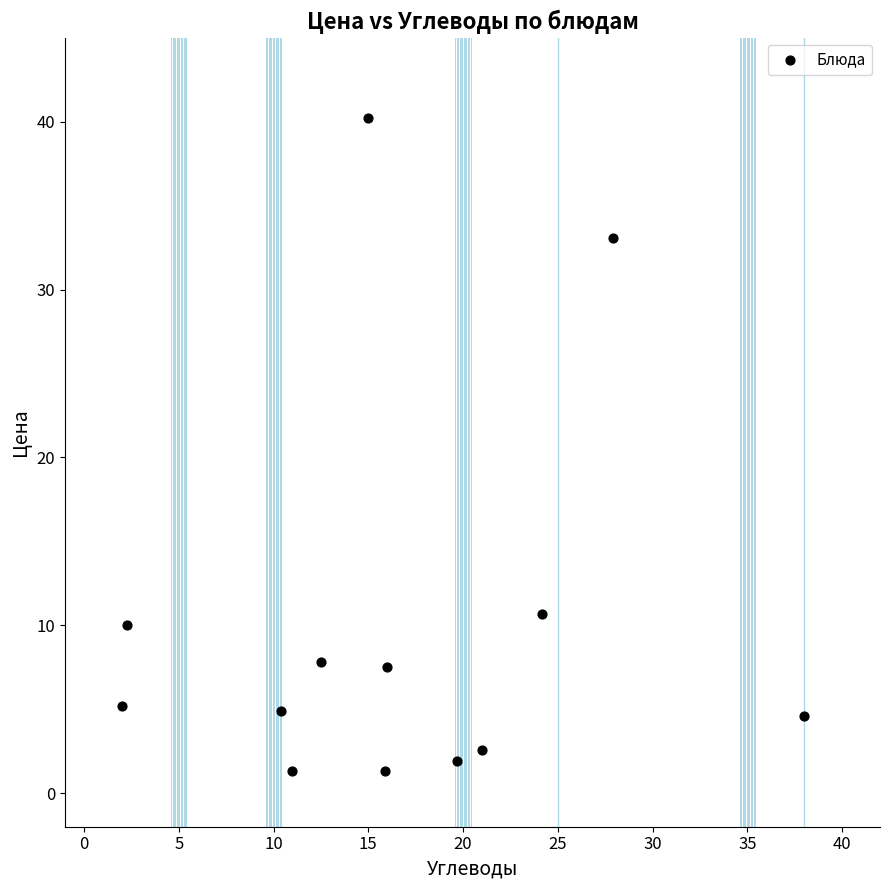

What Y value in the scatter plot is closest to 20?

10.7